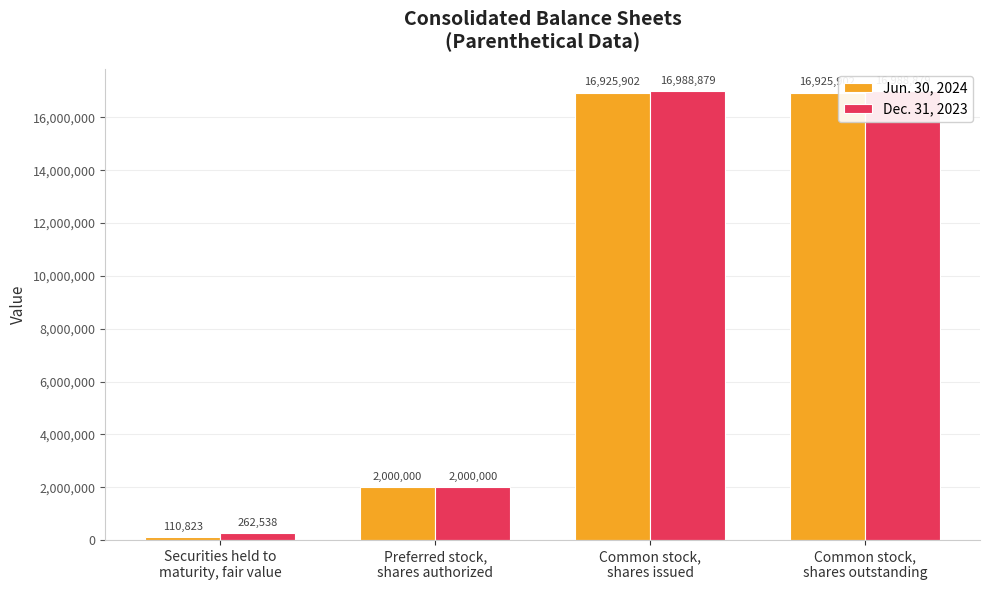

Is it true that Jun. 30, 2024 equals 2000000 at Preferred stock,
shares authorized?

True